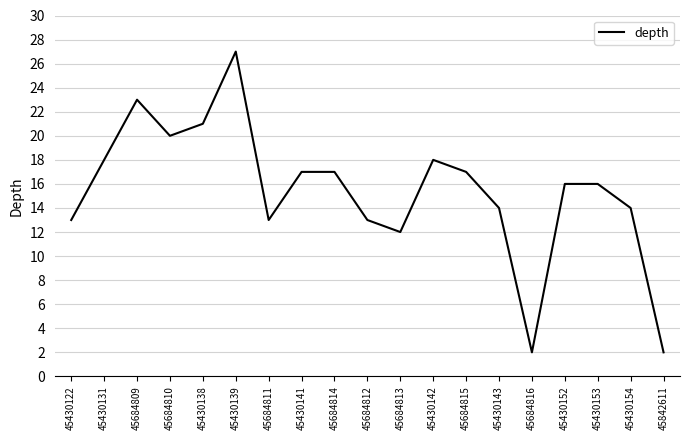

Approximately how many times larger is the value at 45430131 compared to 45684810?

0.9